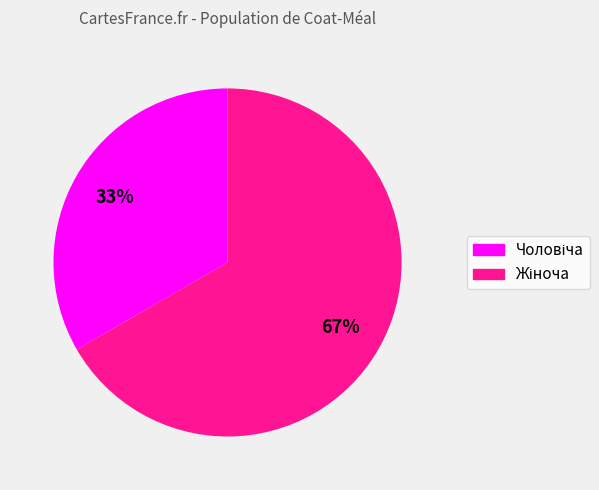

Does any single category account for the majority?

Yes